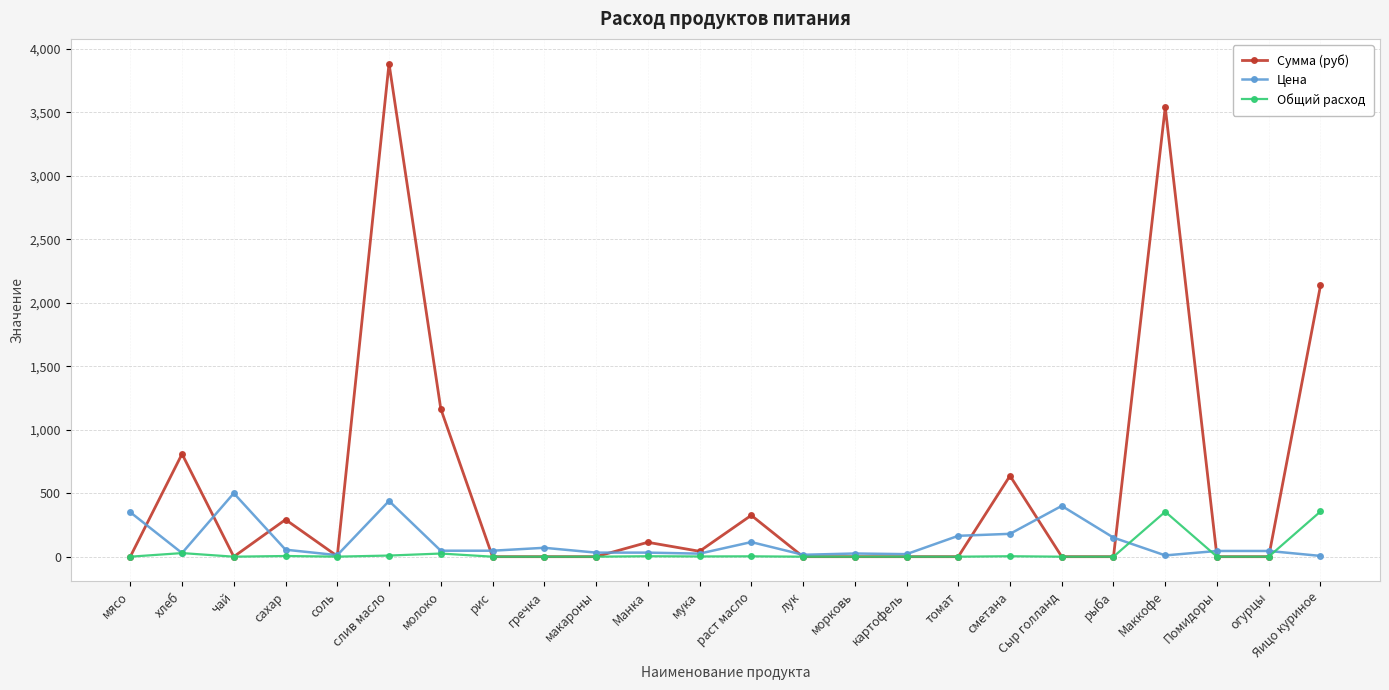

How many lines are shown in the chart?

3